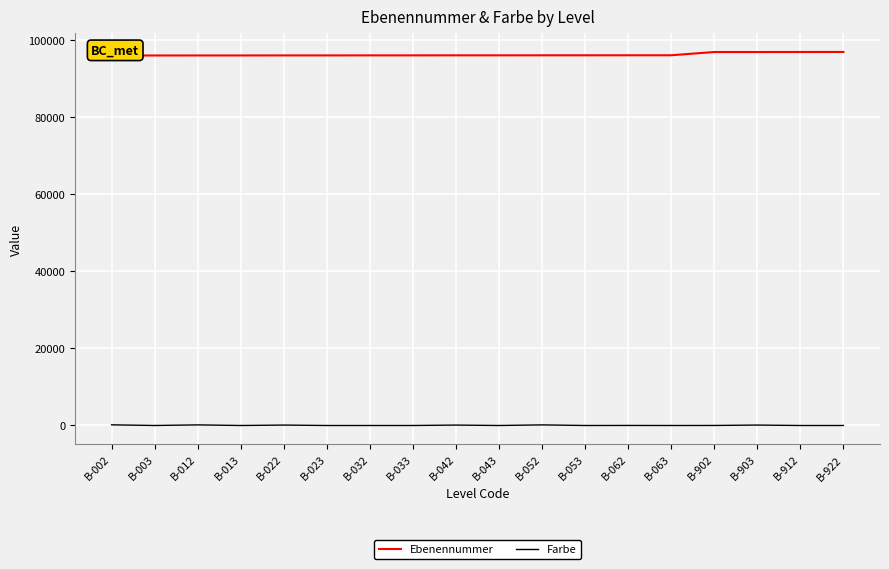

Which series has the largest total across all categories?

Ebenennummer